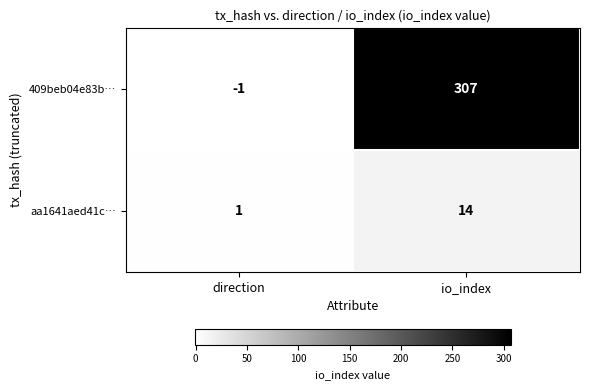

Which label corresponds to the largest value in the chart?

io_index